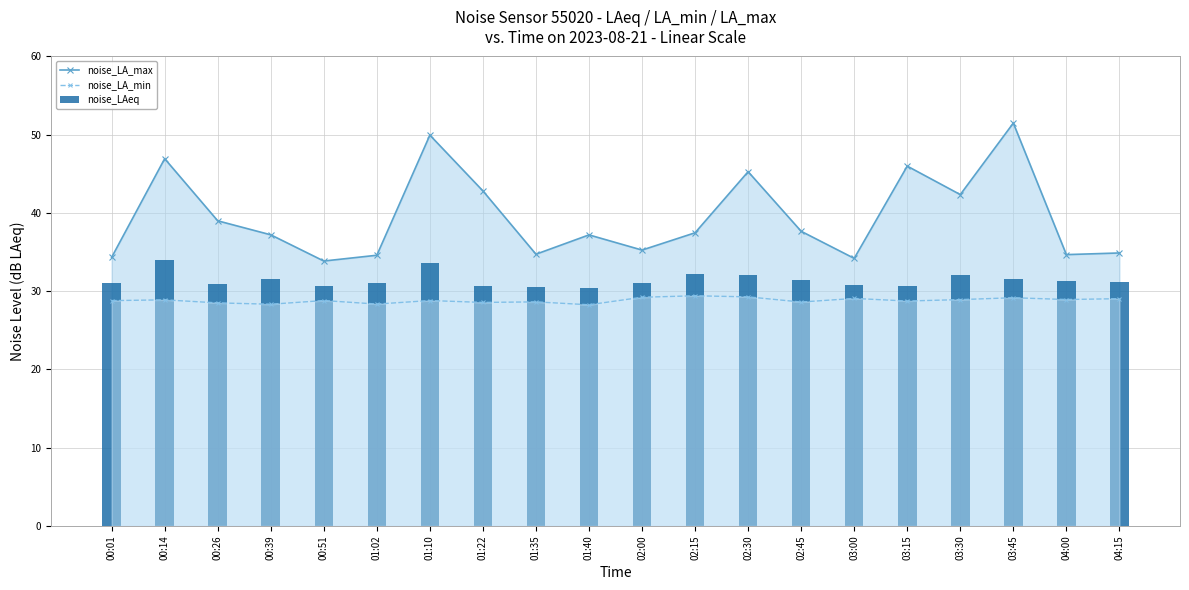

The noise_LA_min series shows 29.3 at 02:30. True or false?

True